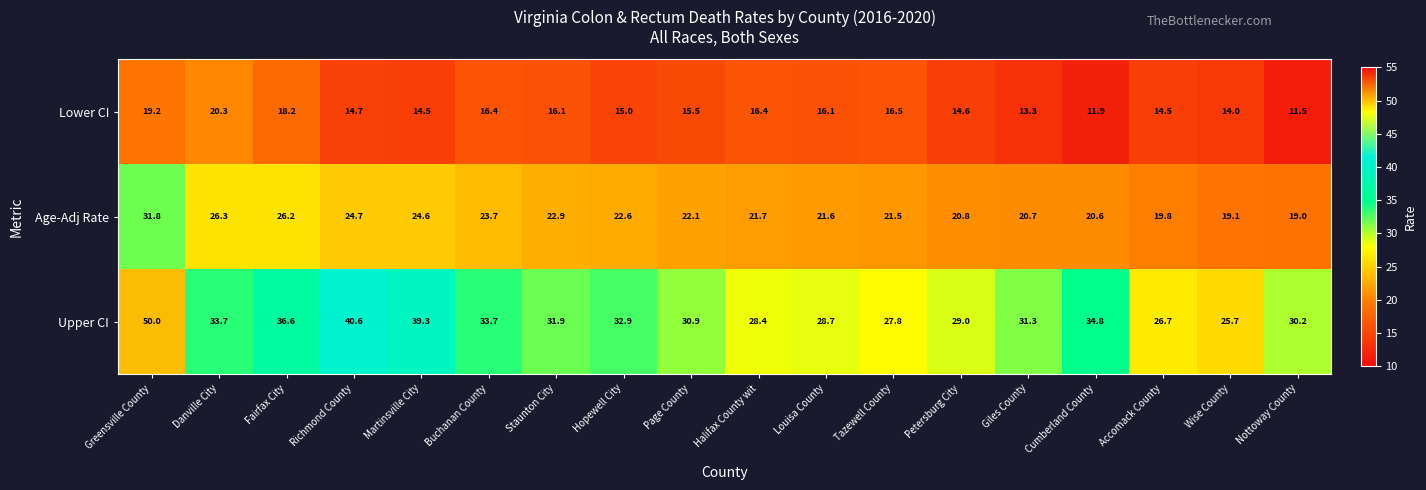

Is it true that Age-Adj Rate equals 21.7 at Halifax County wit?

True